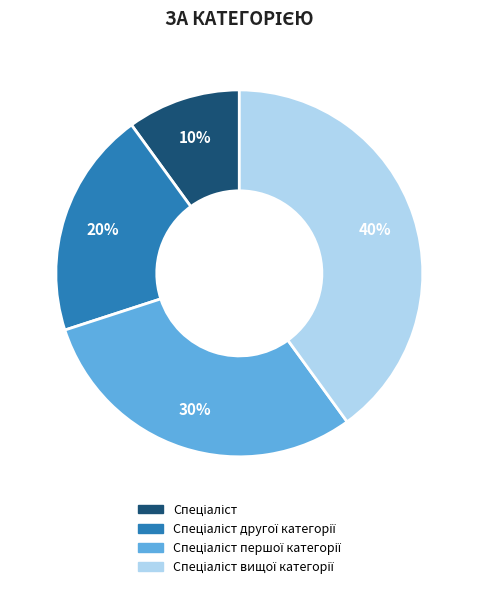

To the nearest percent, what is the average slice percentage?

25%